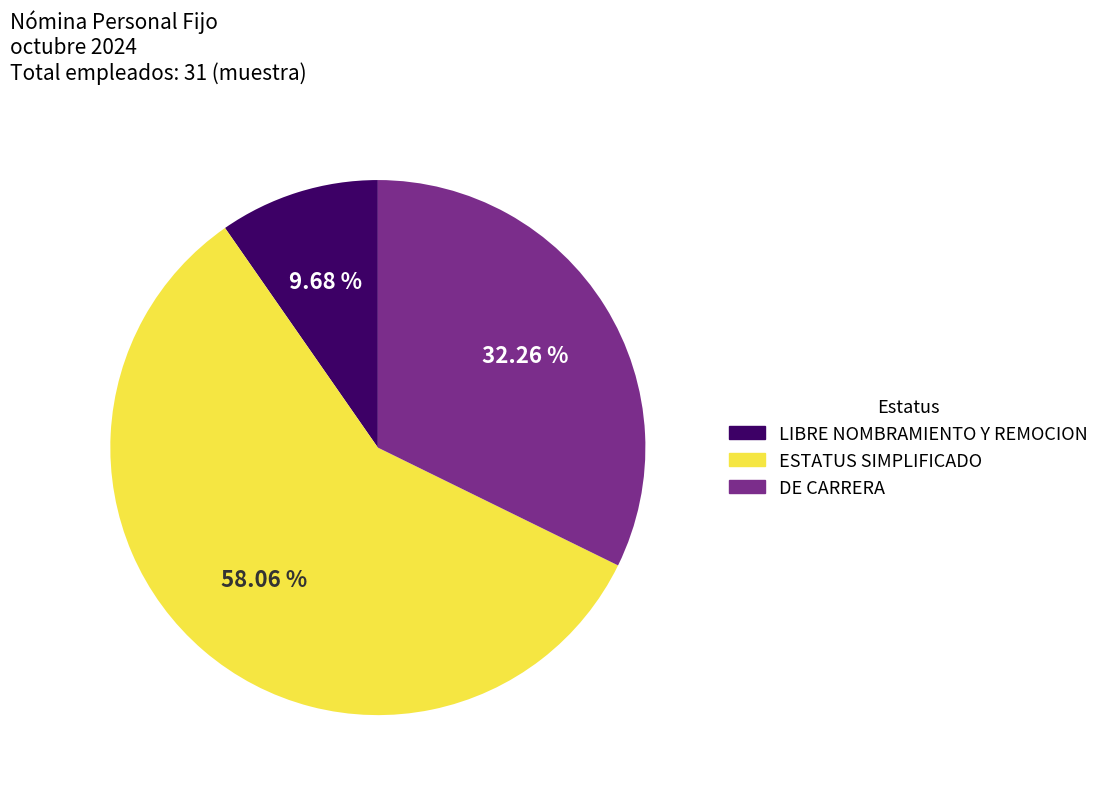

Which category accounts for the majority?

ESTATUS SIMPLIFICADO